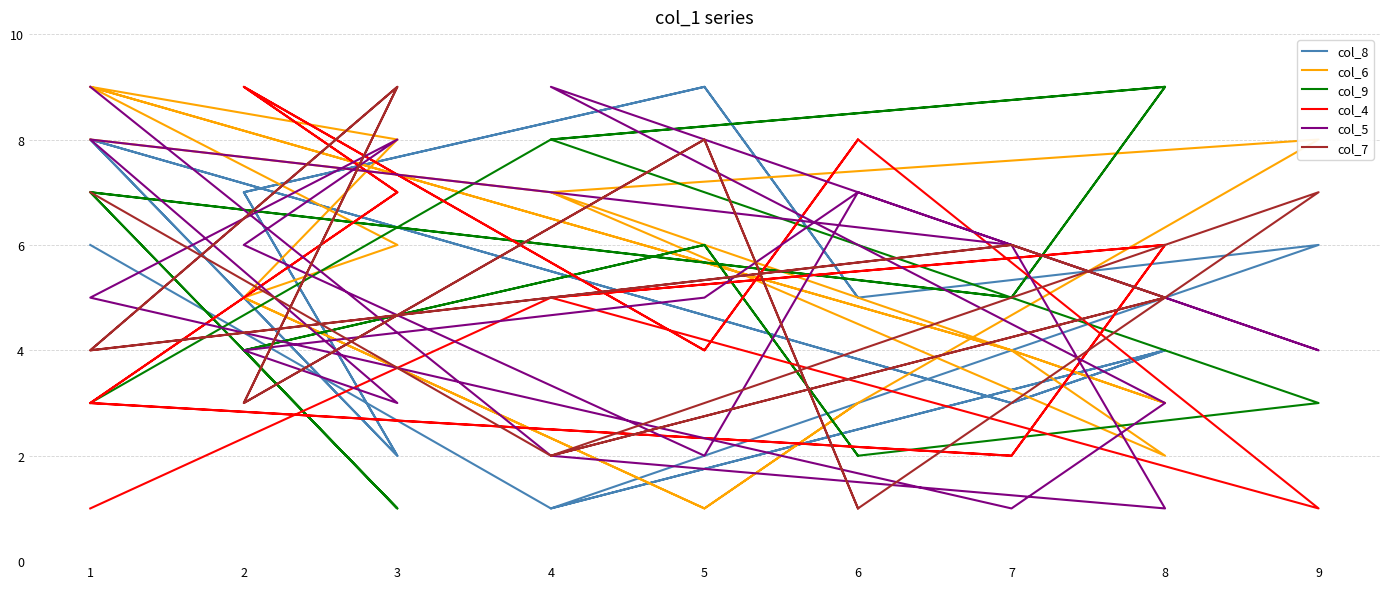

Which series has the largest range (max minus min)?

col_8